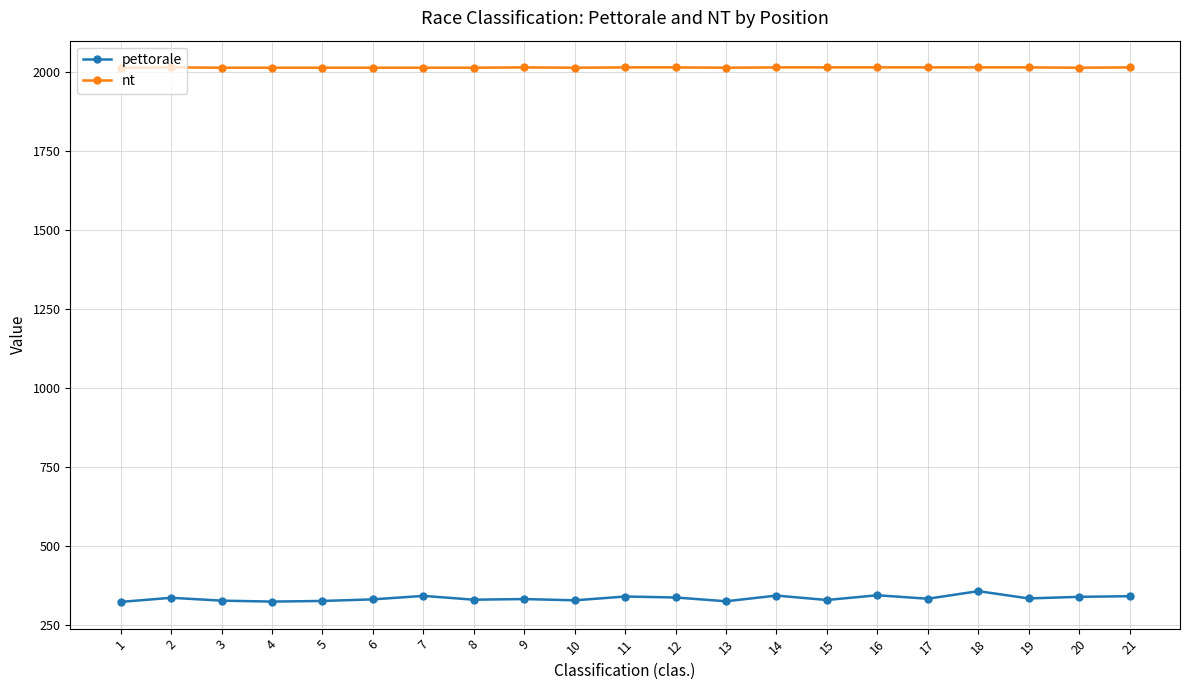

Does the chart display data point markers on the line(s)?

Yes